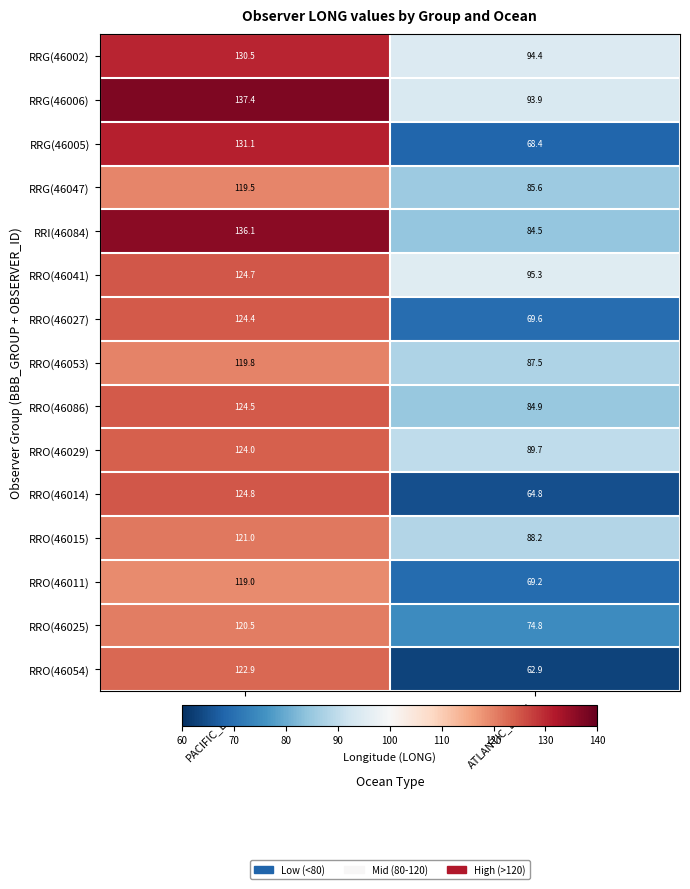

What value does the RRO(46029) series have at ATLANTIC_LONG?

89.7